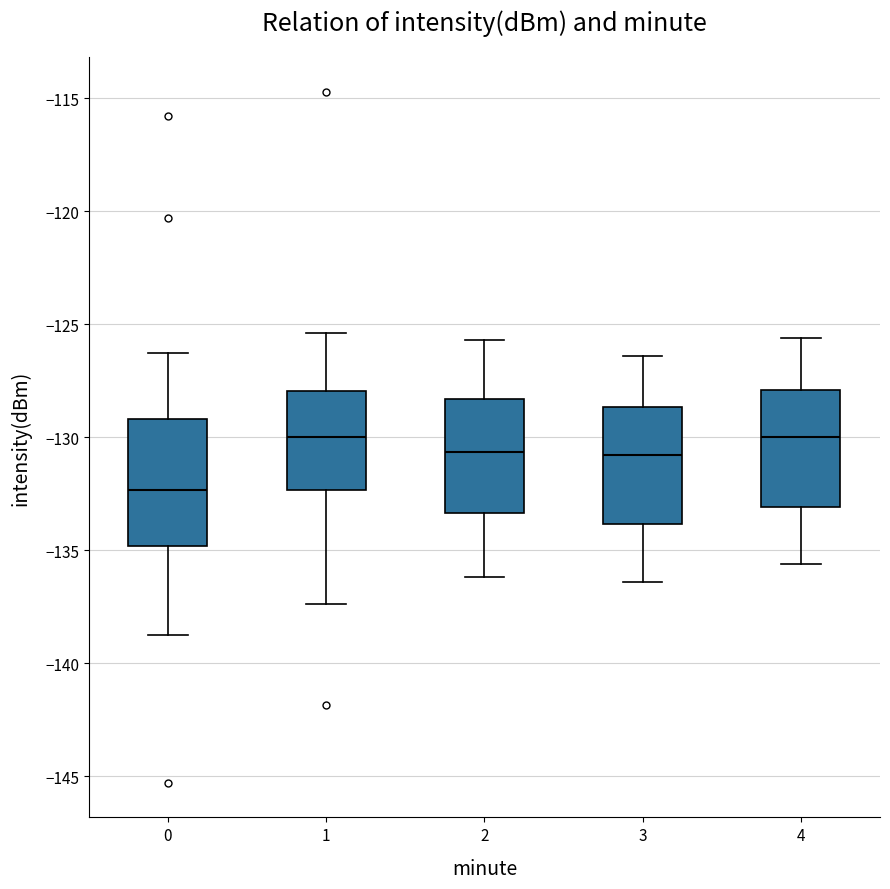

Reading left to right, transcribe this box plot: for each box, give where its median line is, the range the box spans, and where its two whiskers end, as read against the y-axis. The values are not printed on the chart, so give them approximately, as read against the axis.

0: median -132.5, box -135.0 to -129.0, whiskers -138.5 to -126.5
1: median -130.0, box -132.5 to -128.0, whiskers -137.5 to -125.5
2: median -130.5, box -133.5 to -128.5, whiskers -136.0 to -125.5
3: median -131.0, box -134.0 to -128.5, whiskers -136.5 to -126.5
4: median -130.0, box -133.0 to -128.0, whiskers -135.5 to -125.5